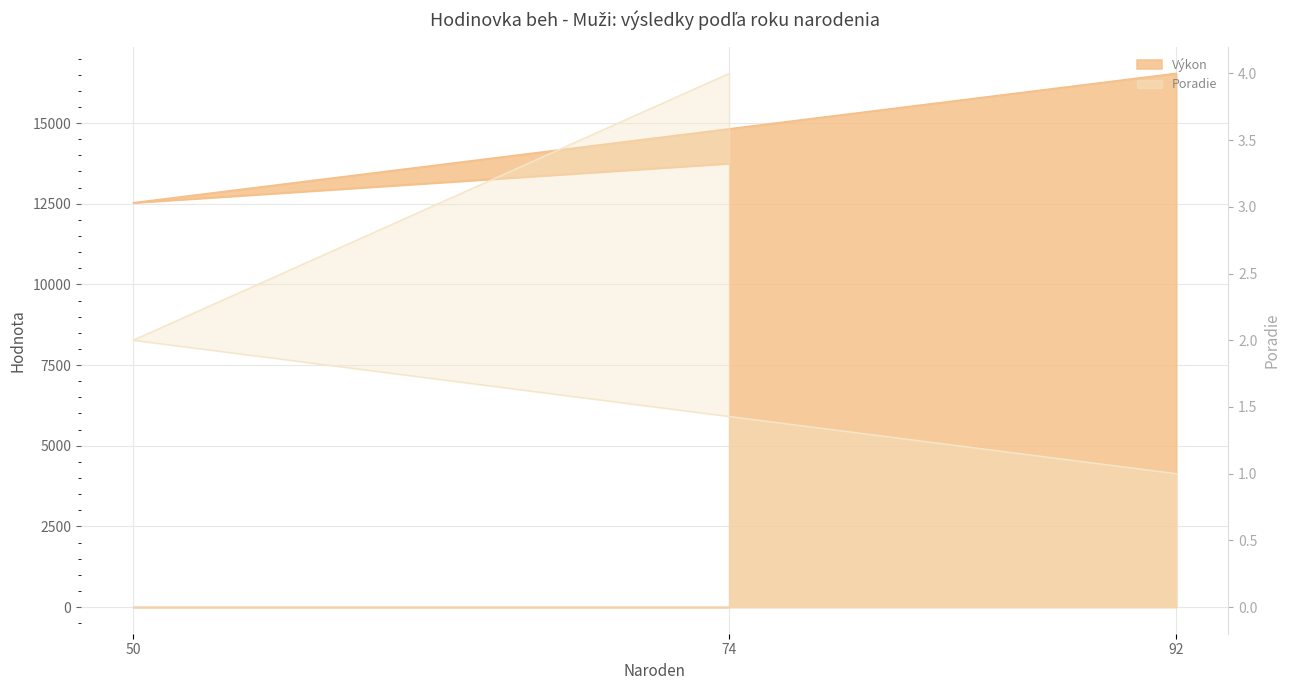

What is the sum of the Poradie values at 74 and 50?

6